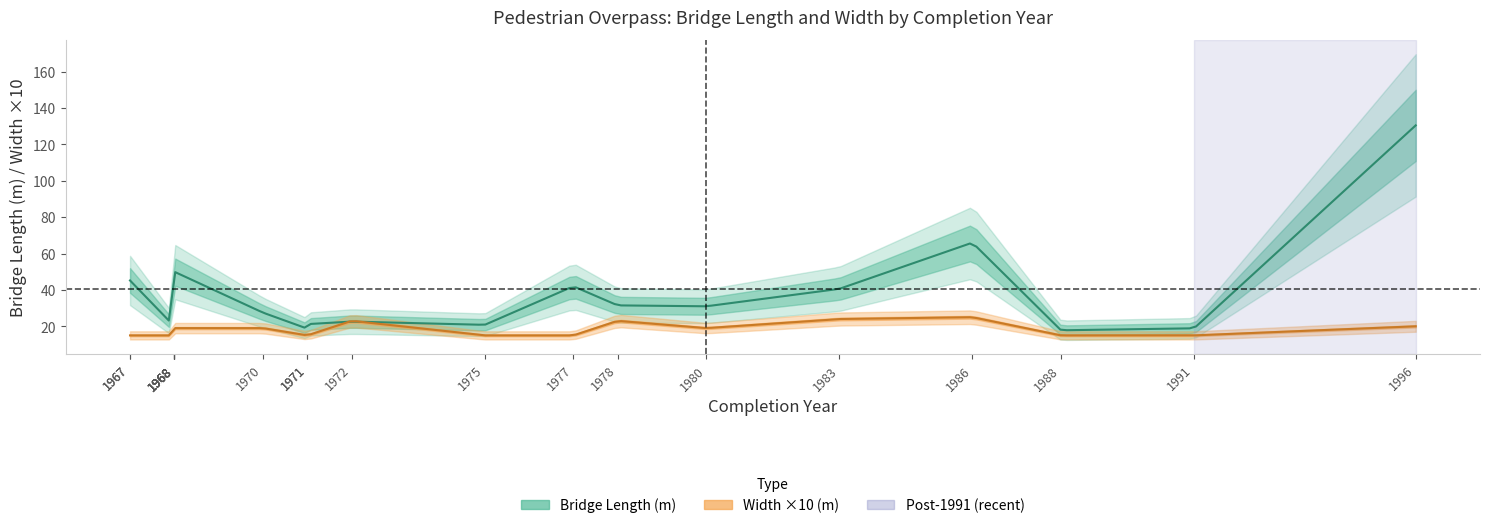

What is the spread (max minus min) of values at 1970?

25.6